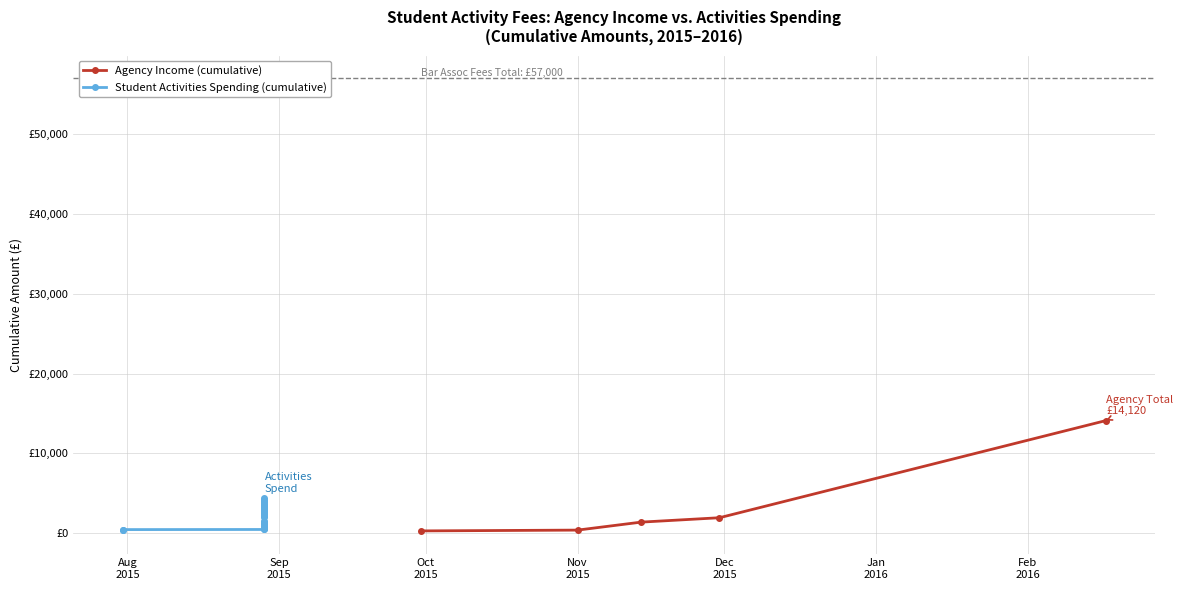

What is the change in value from Aug
2015 to Oct
2015?

+1100